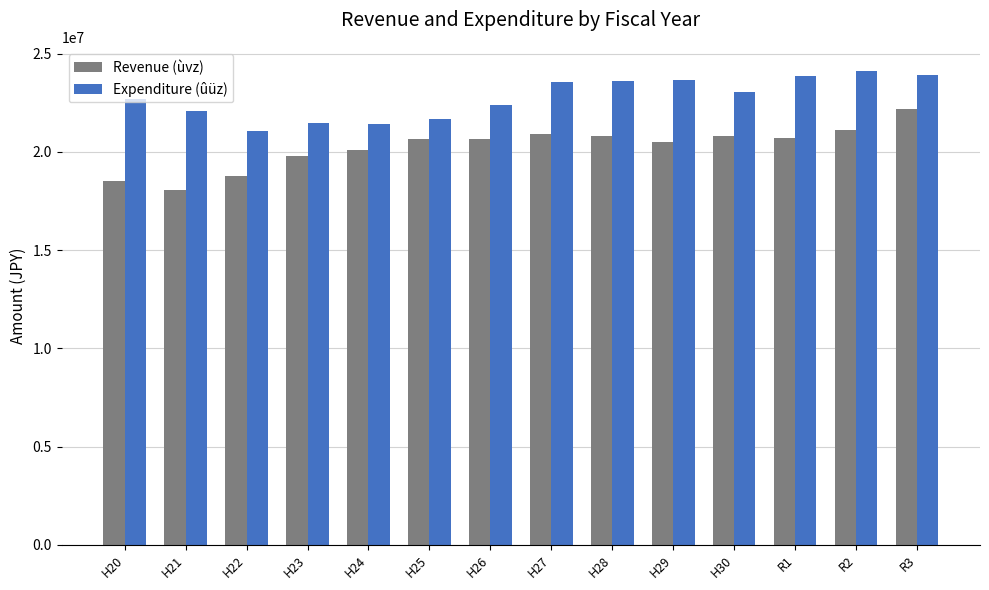

What position from the right is R3?

1